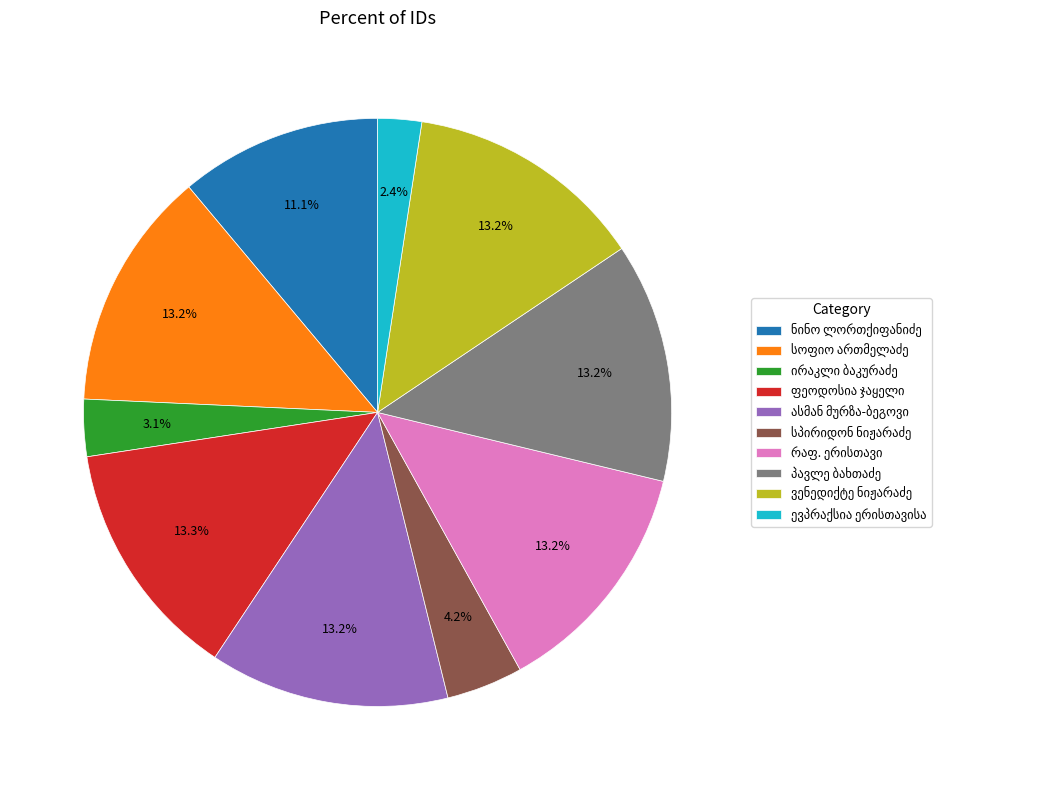

Does any single category account for the majority?

No